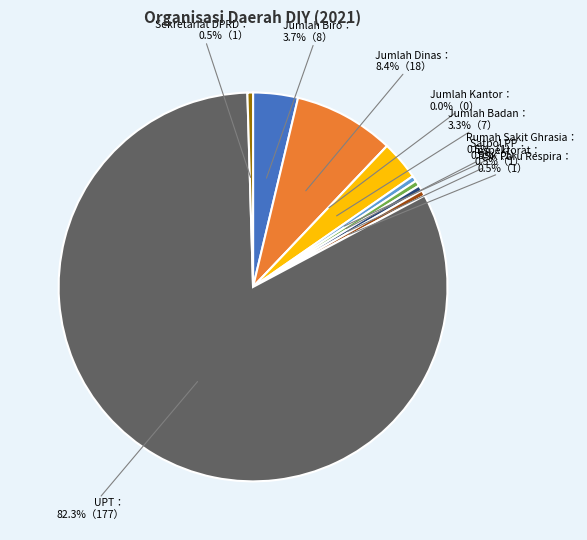

What is the ratio of the value at Rumah Sakit Ghrasia to the value at Jumlah Biro?

0.1